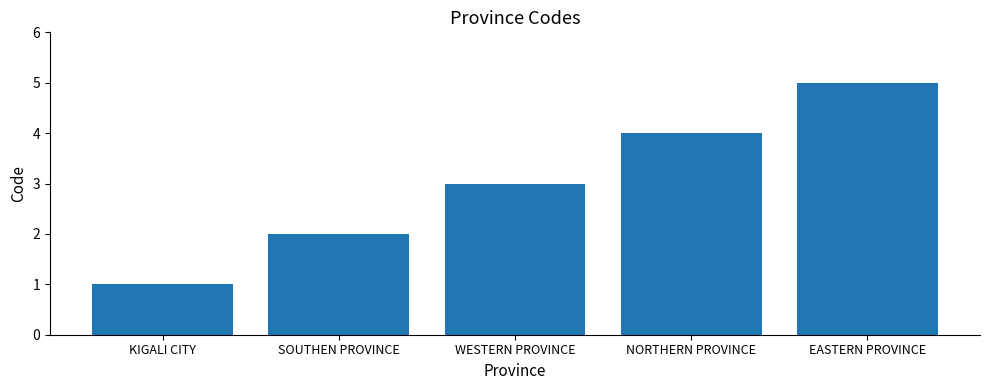

What is the difference between the values at NORTHERN PROVINCE and EASTERN PROVINCE?

1